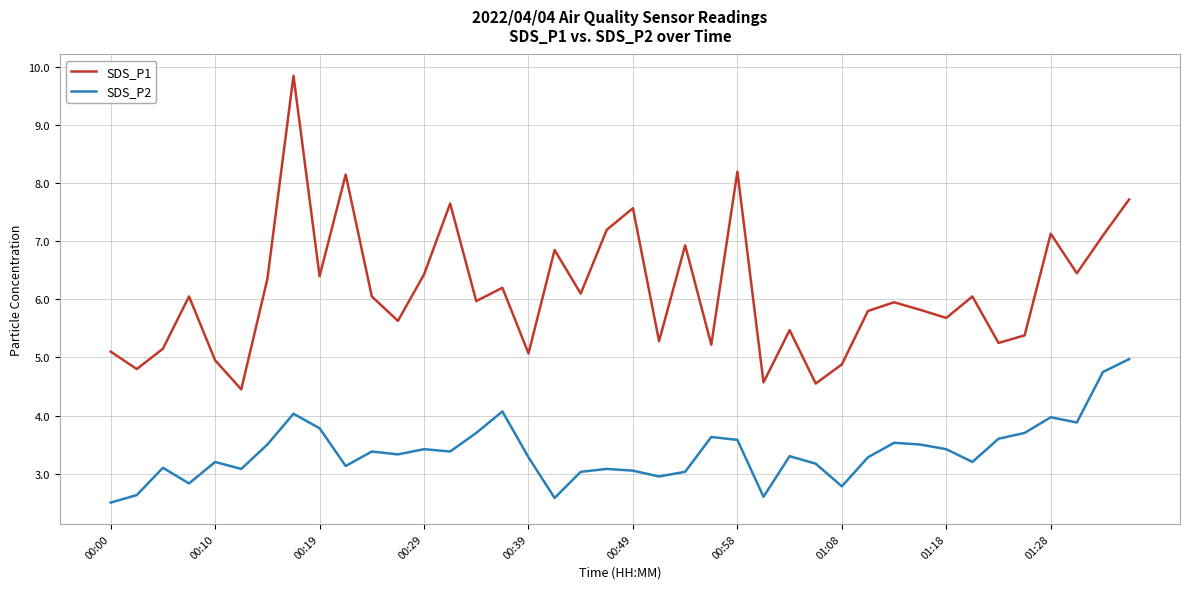

What is the highest value of the SDS_P2 series?

5.0